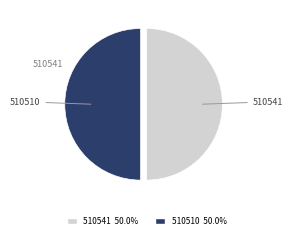

How many slices are in this pie chart?

2